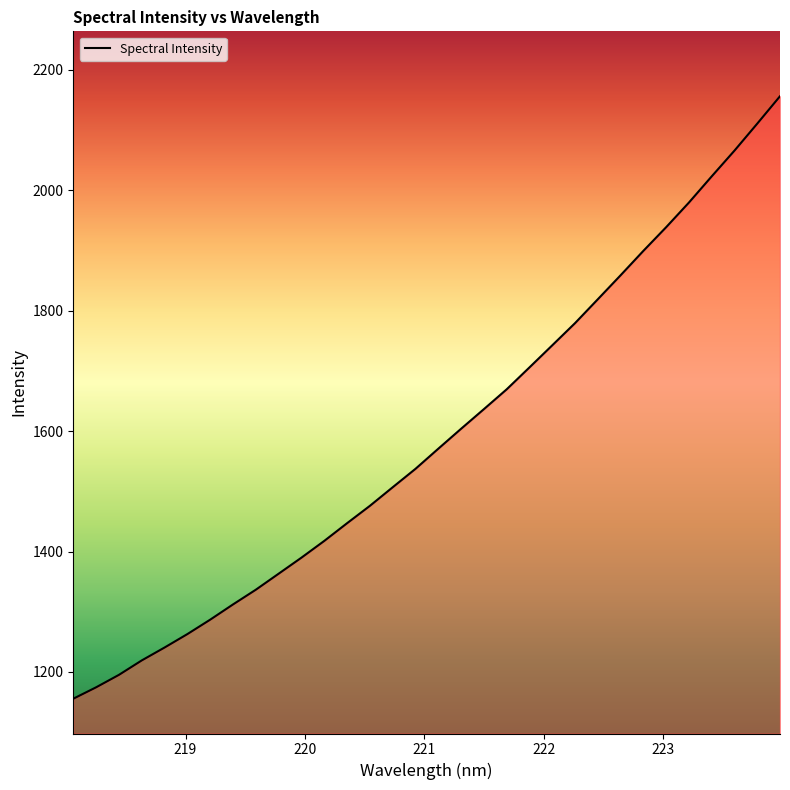

What is the maximum value shown in the chart?

2156.2